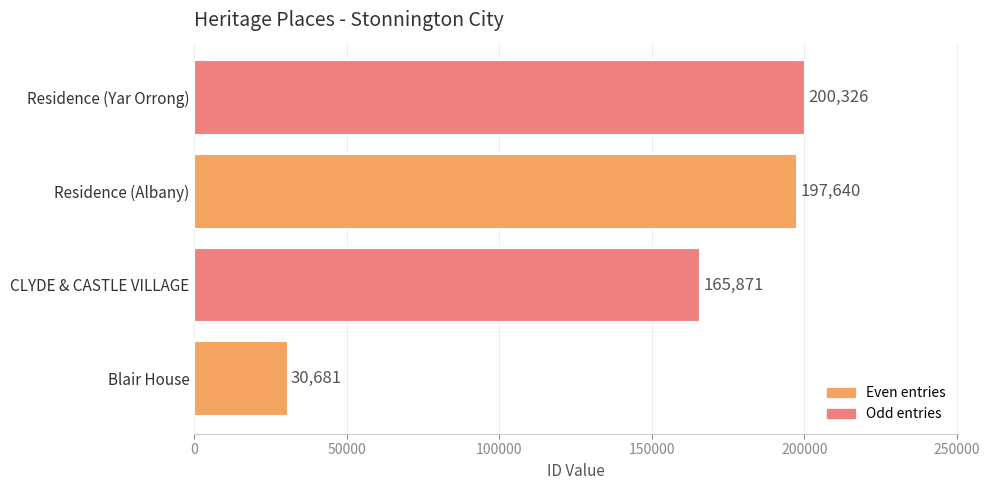

Reading bottom to top, extract all data points from this chart.

30681	165871	197640	200326